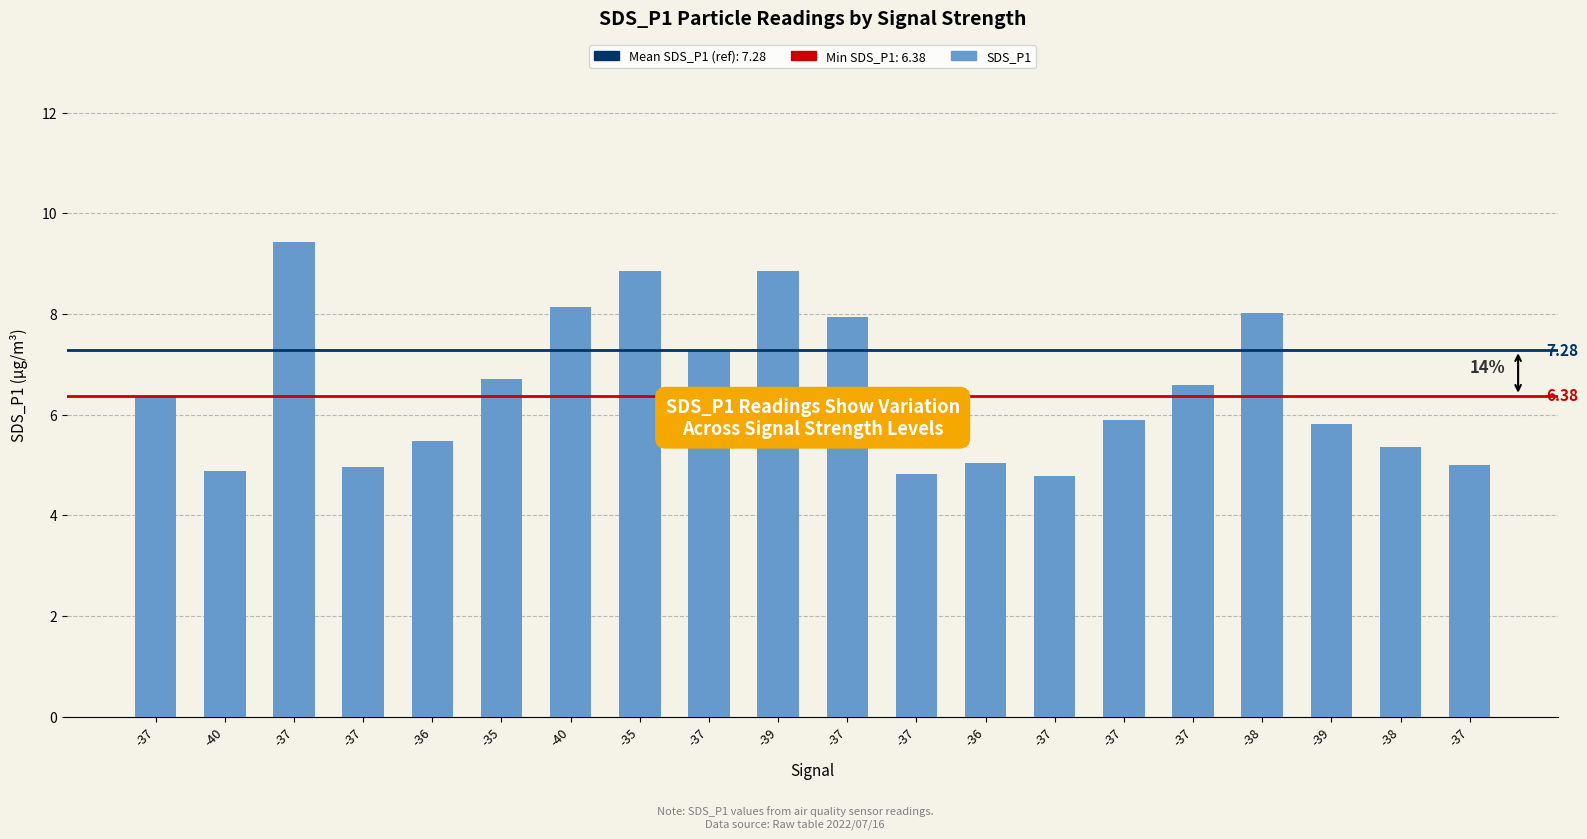

Reading left to right, what are all the values shown in this chart?

6.4	4.9	9.4	5.0	5.5	6.7	8.2	8.8	7.3	8.8	8.0	4.8	5.0	4.8	5.9	6.6	8.0	5.8	5.3	5.0